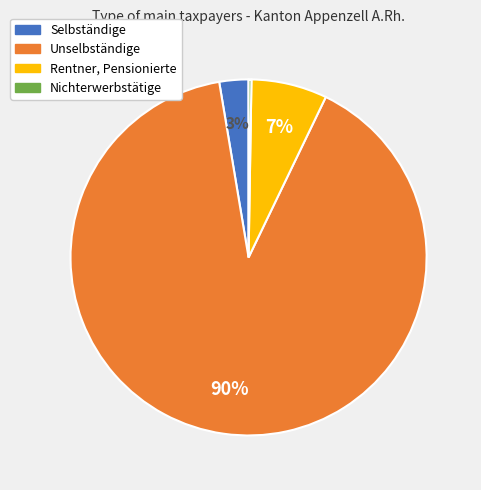

Is there any slice that represents more than half of the pie?

Yes